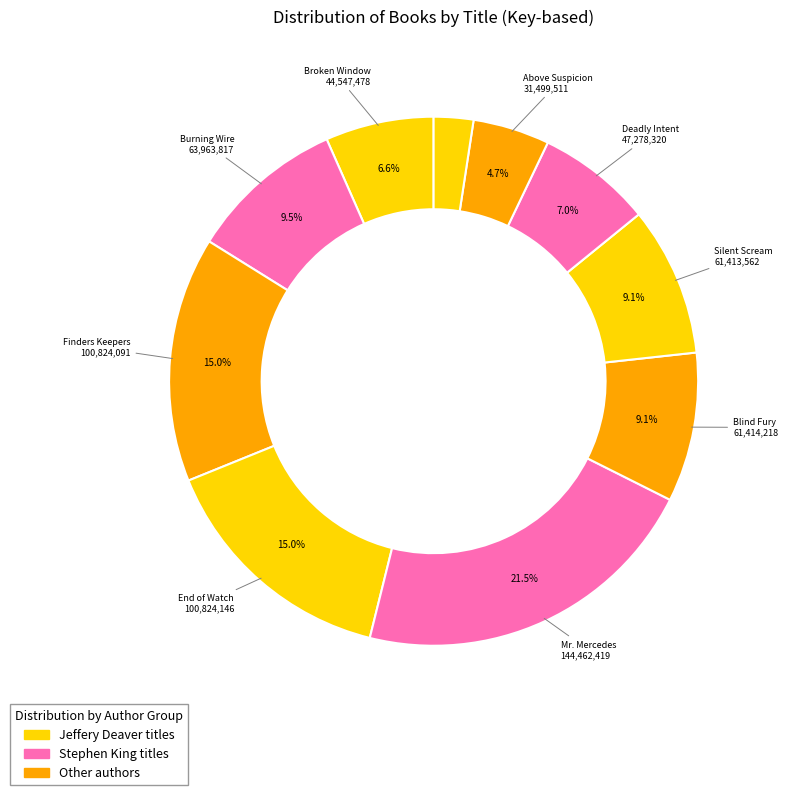

How many slices are in this pie chart?

10